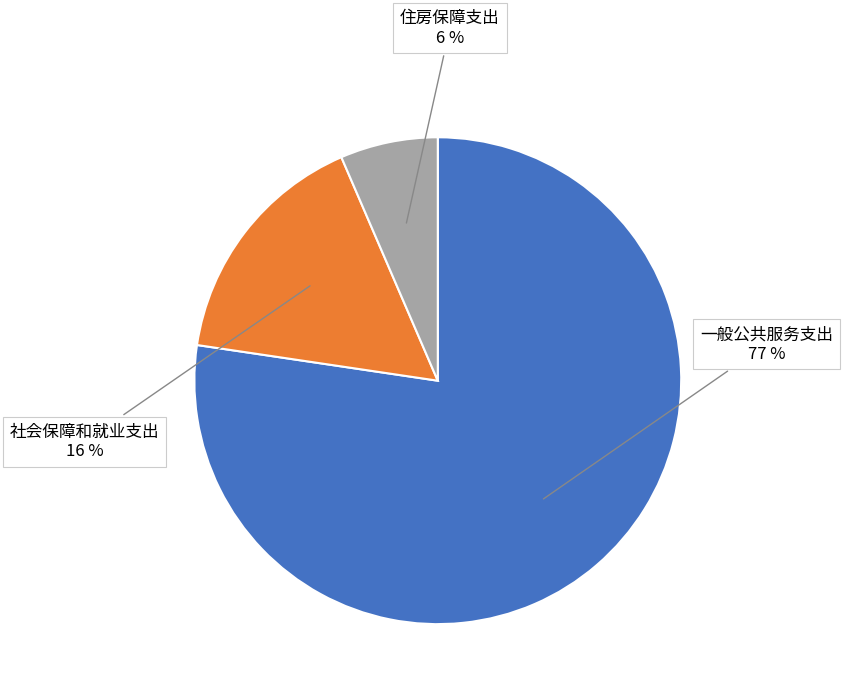

Is there a majority slice in this chart?

Yes